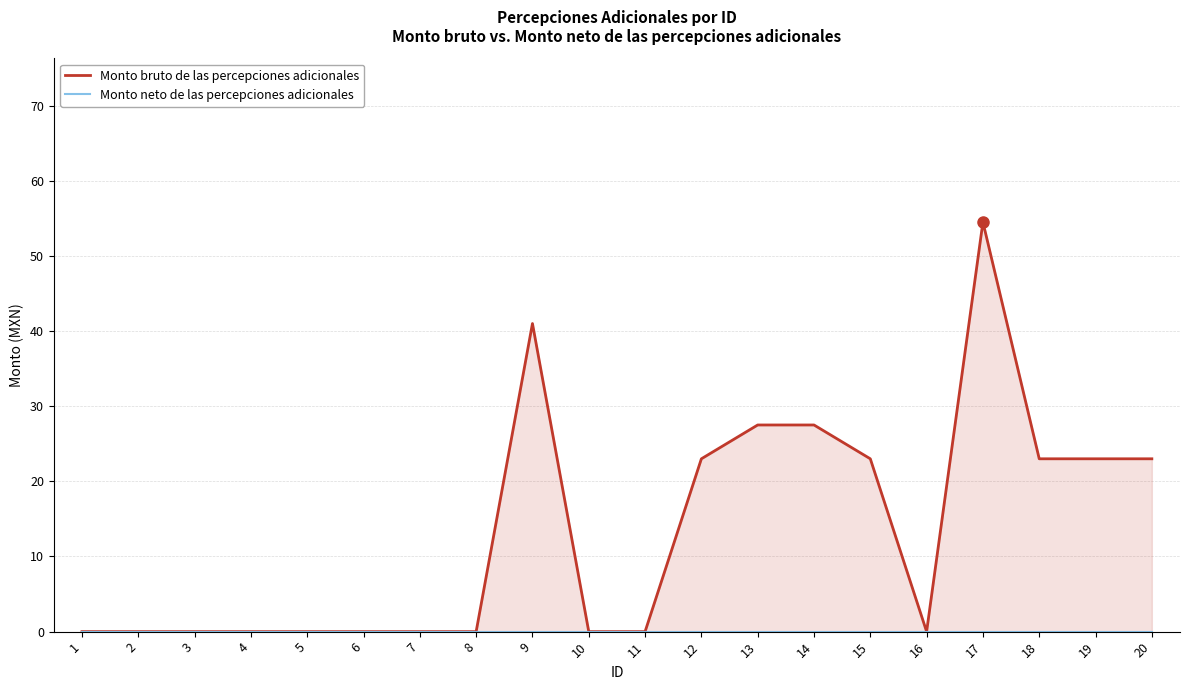

At 2, list the series in order from largest to smallest.

Monto bruto de las percepciones adicionales, Monto neto de las percepciones adicionales